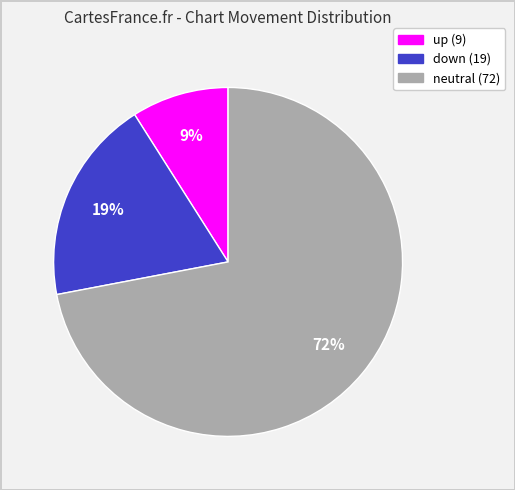

How many slices are in this pie chart?

3